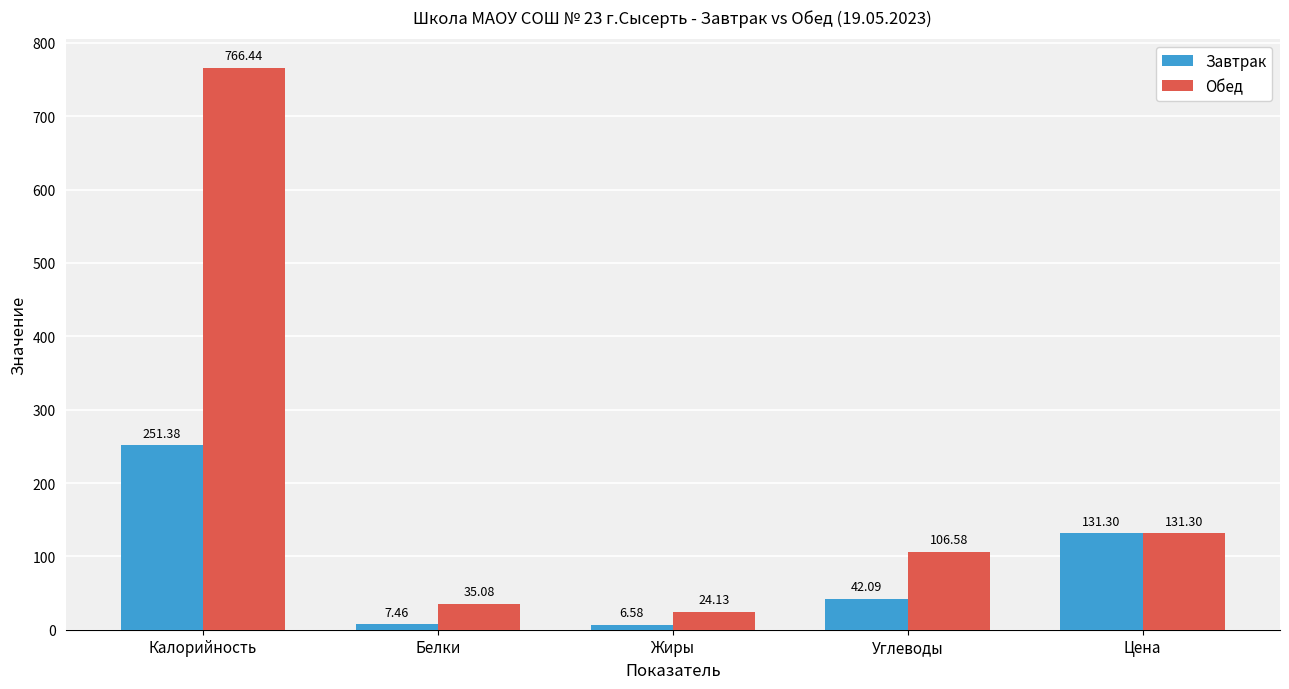

Which series has the widest spread of values?

Обед